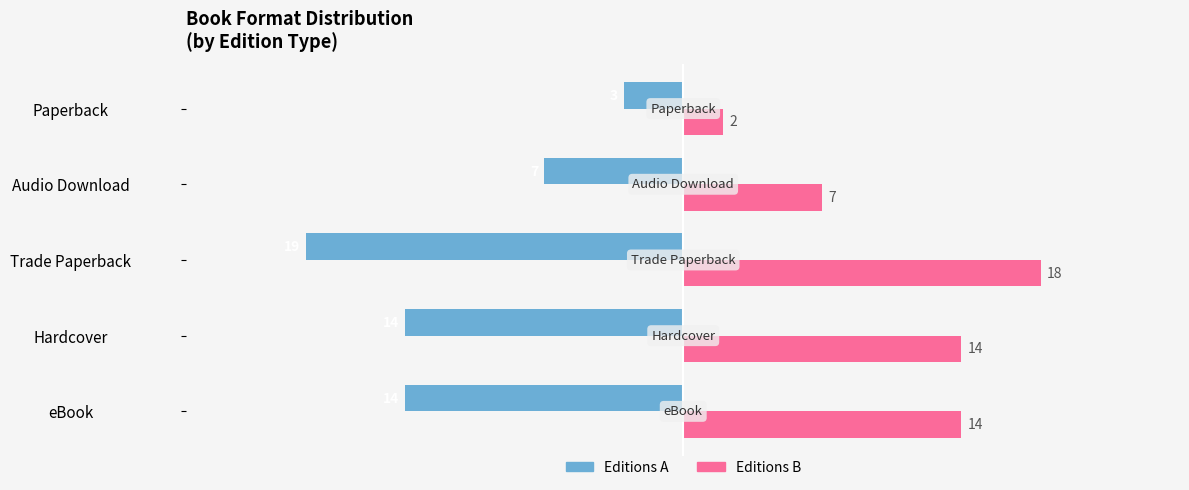

Between Trade Paperback and Audio Download, which series saw the biggest shift?

Editions A